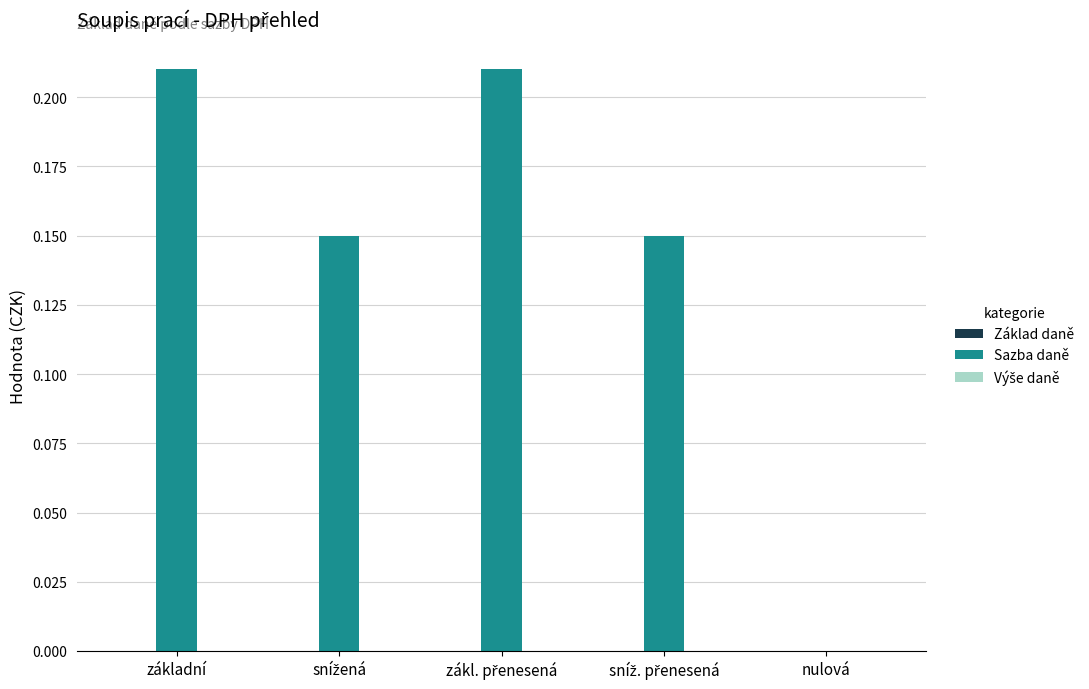

What is the sum of all values?

0.7